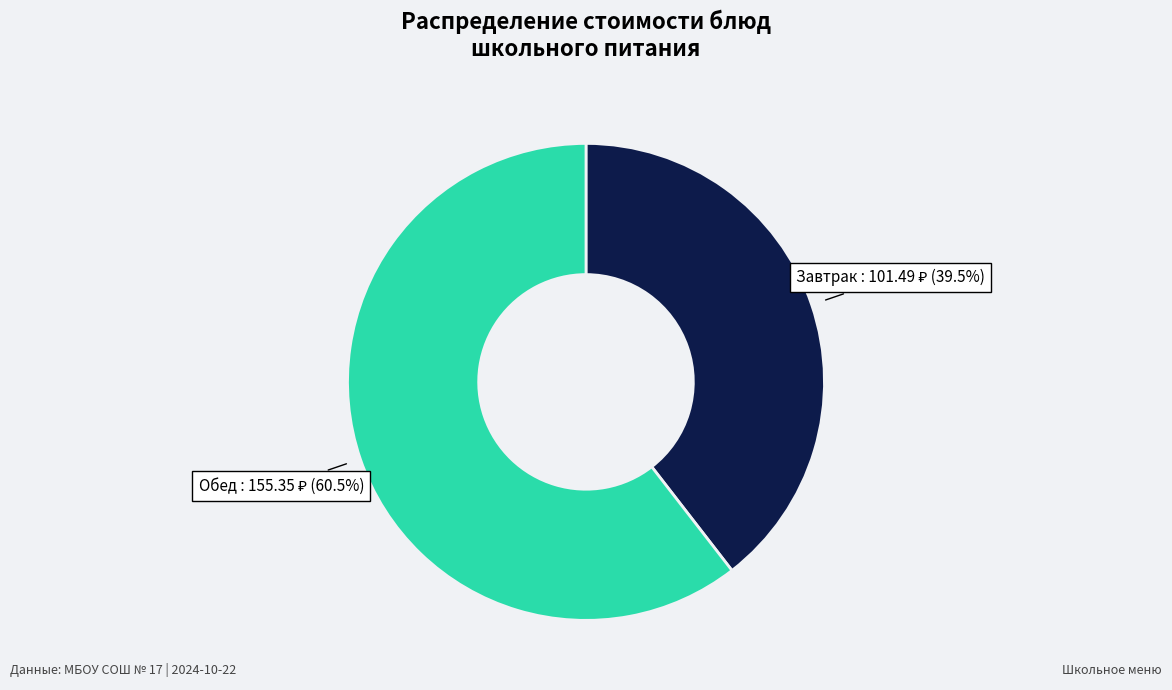

Does any single category account for the majority?

Yes